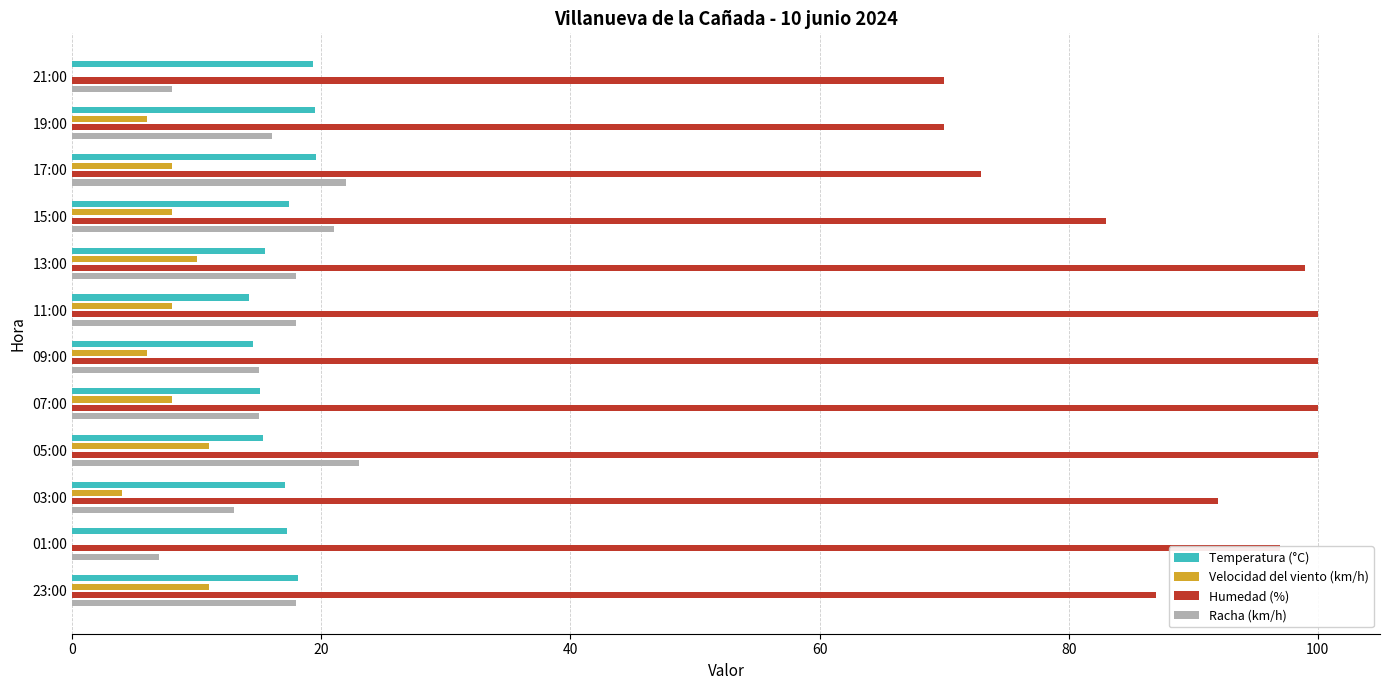

Is the value of Humedad (%) at 13:00 greater than the value of Velocidad del viento (km/h) at 05:00?

Yes